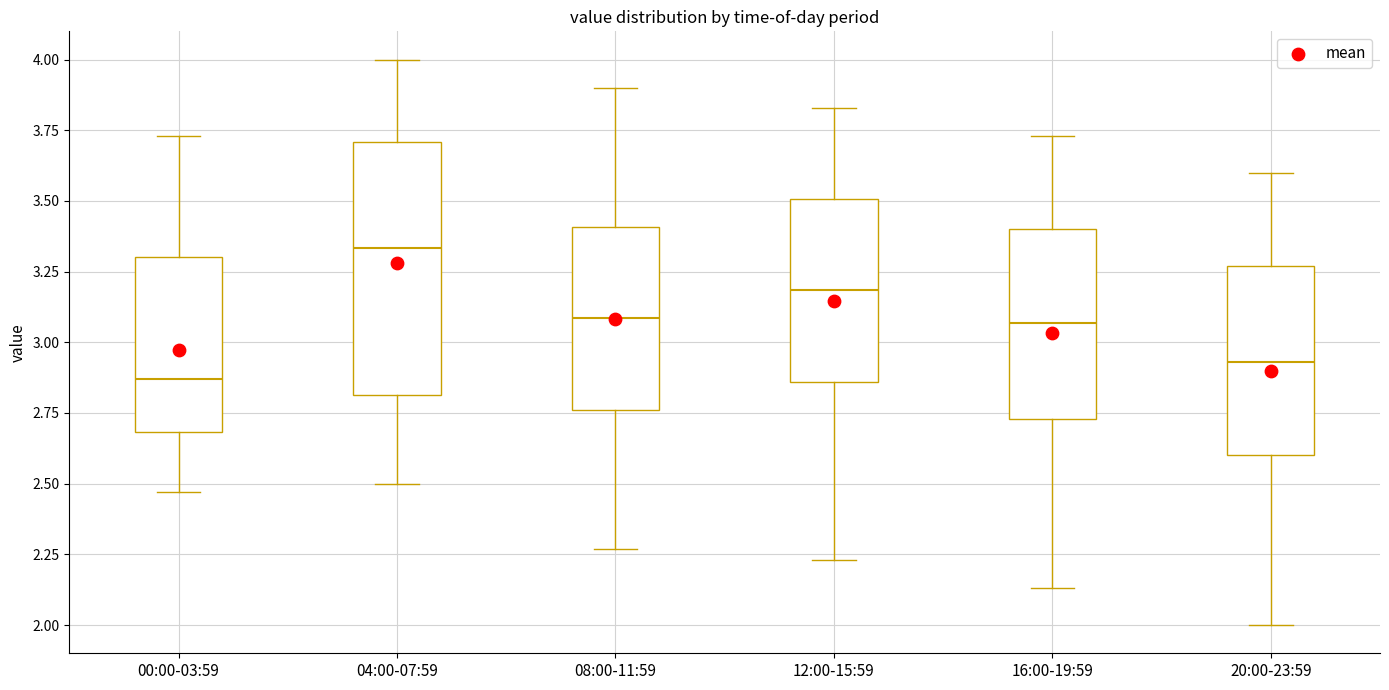

Reading left to right, transcribe this box plot: for each box, give where its median line is, the range the box spans, and where its two whiskers end, as read against the y-axis. The values are not printed on the chart, so give them approximately, as read against the axis.

00:00-03:59: median 2.85, box 2.70 to 3.30, whiskers 2.45 to 3.75
04:00-07:59: median 3.35, box 2.80 to 3.70, whiskers 2.50 to 4.00
08:00-11:59: median 3.10, box 2.75 to 3.40, whiskers 2.25 to 3.90
12:00-15:59: median 3.20, box 2.85 to 3.50, whiskers 2.25 to 3.85
16:00-19:59: median 3.05, box 2.75 to 3.40, whiskers 2.15 to 3.75
20:00-23:59: median 2.95, box 2.60 to 3.25, whiskers 2.00 to 3.60